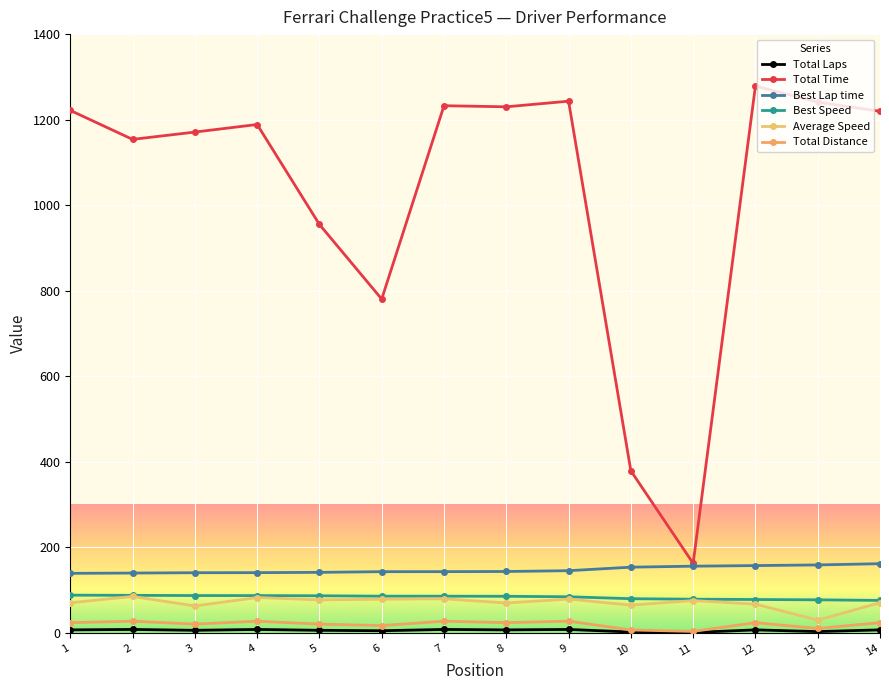

What is the maximum value shown in the chart?

1278.7